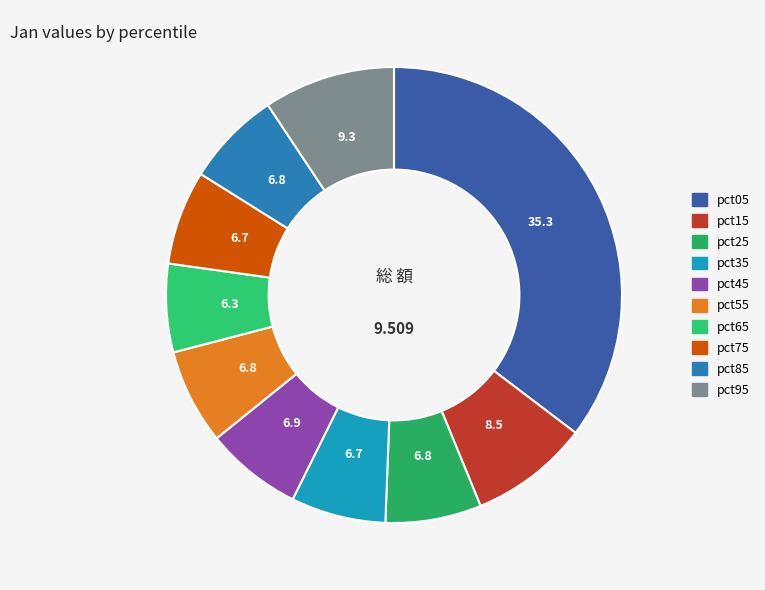

To the nearest percent, what portion does pct35 represent?

7%